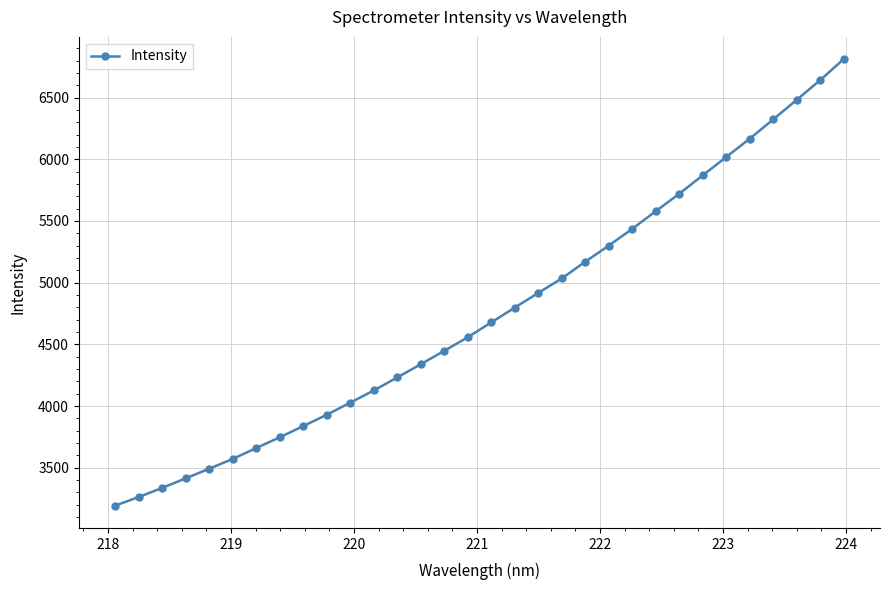

What is the sum of all values?

152126.1